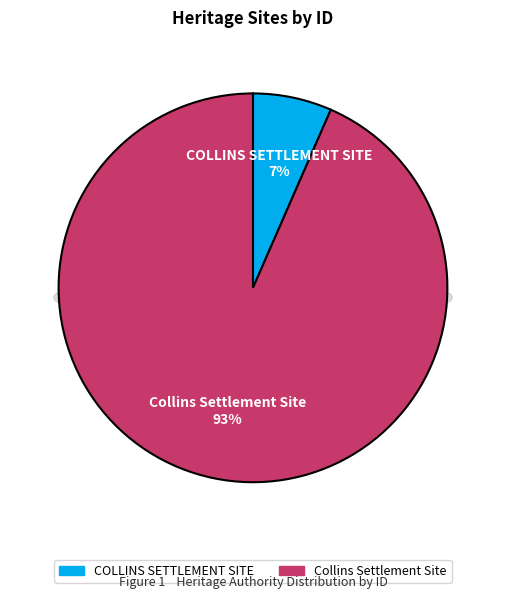

To the nearest percent, what portion does Collins Settlement Site represent?

93%